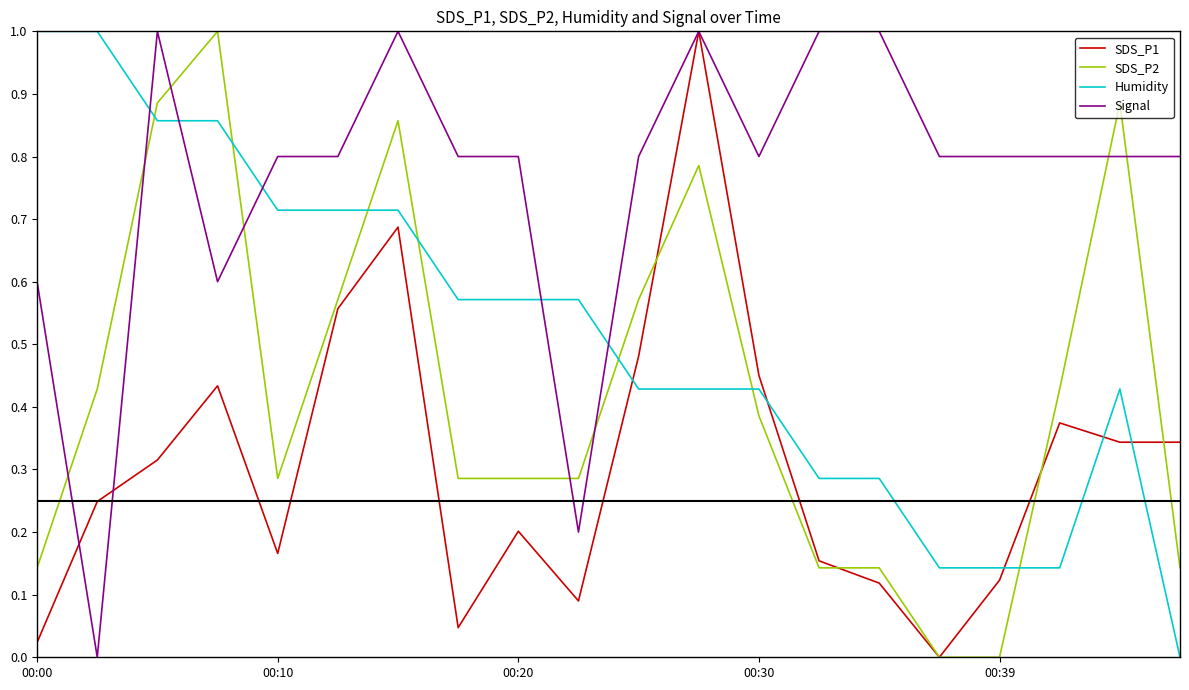

What is the maximum value shown in the chart?

1.0